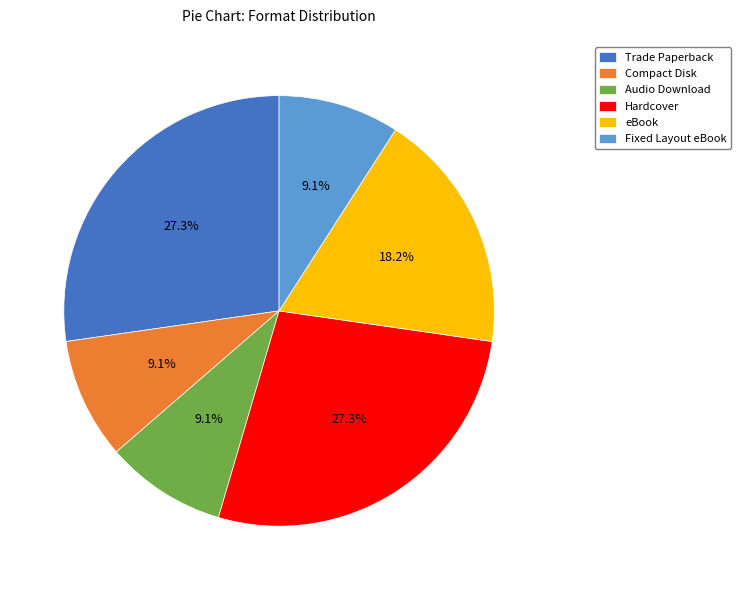

Which has a higher value, eBook or Hardcover?

Hardcover